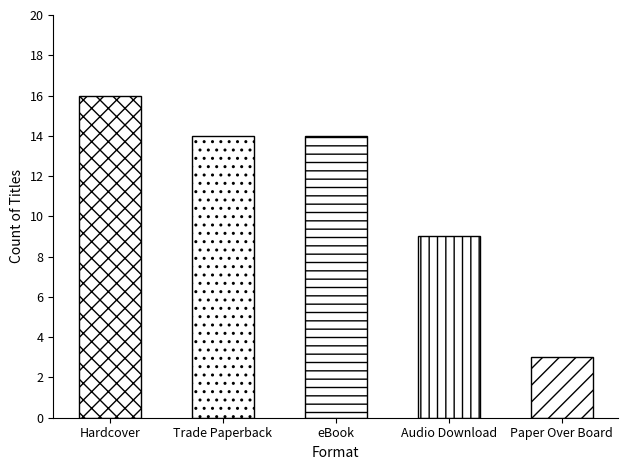

What is the average value?

11